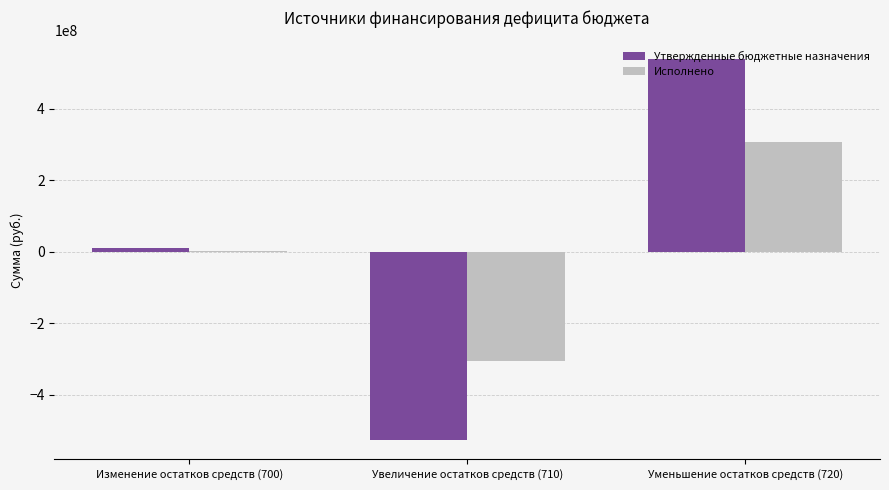

What is the average value of the Утвержденные бюджетные назначения series?

6664830.3